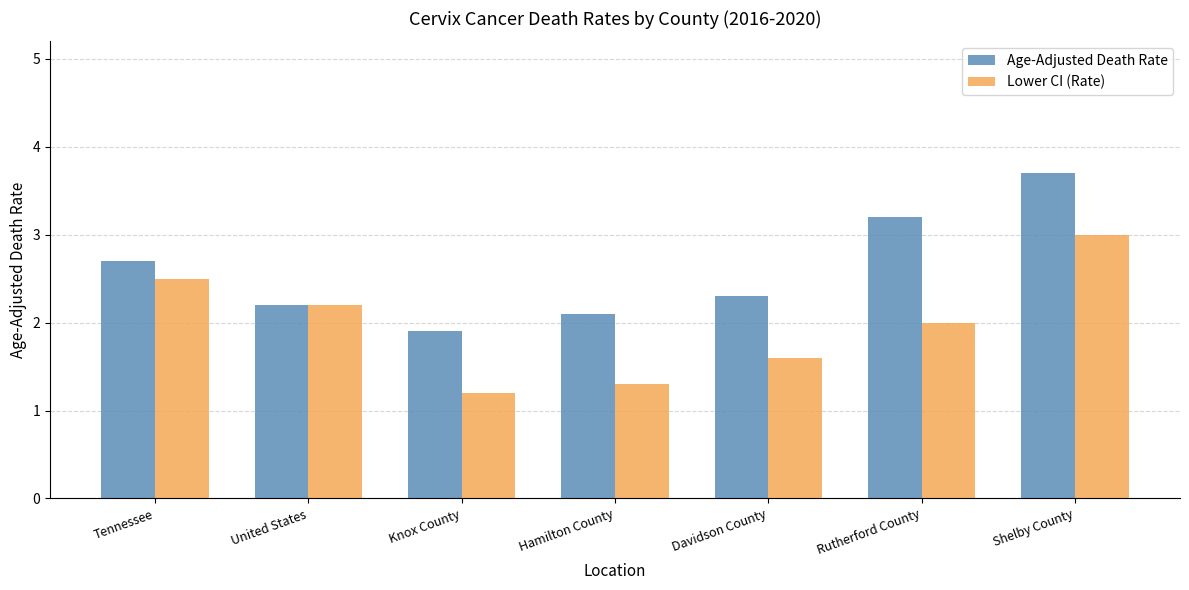

At which label does Age-Adjusted Death Rate first exceed 2?

Tennessee